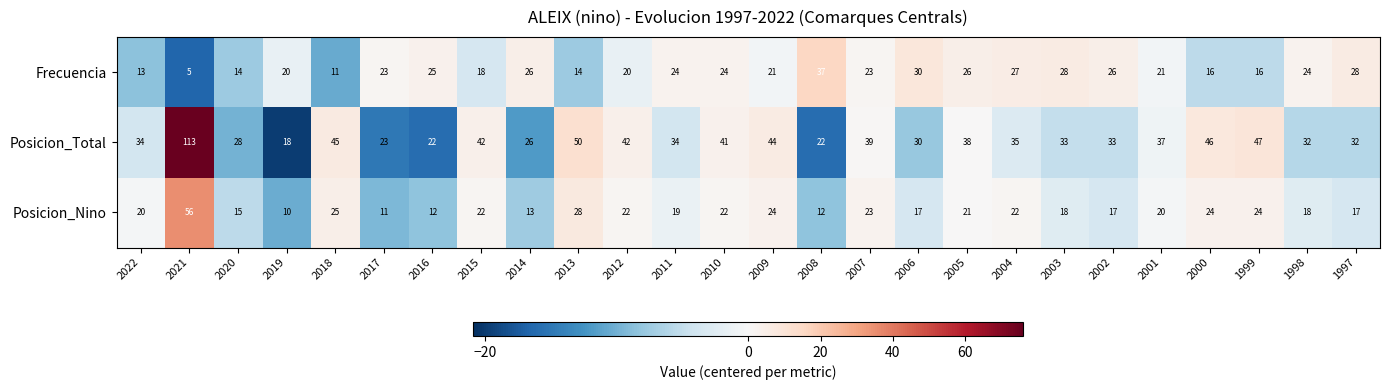

Rank the series by their maximum value, from lowest to highest.

Frecuencia, Posicion_Nino, Posicion_Total